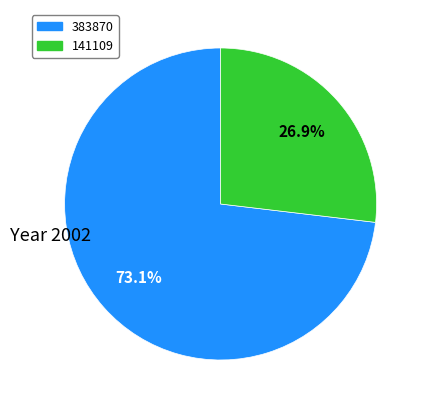

The 383870 slice represents 83% of the pie. True or false?

False